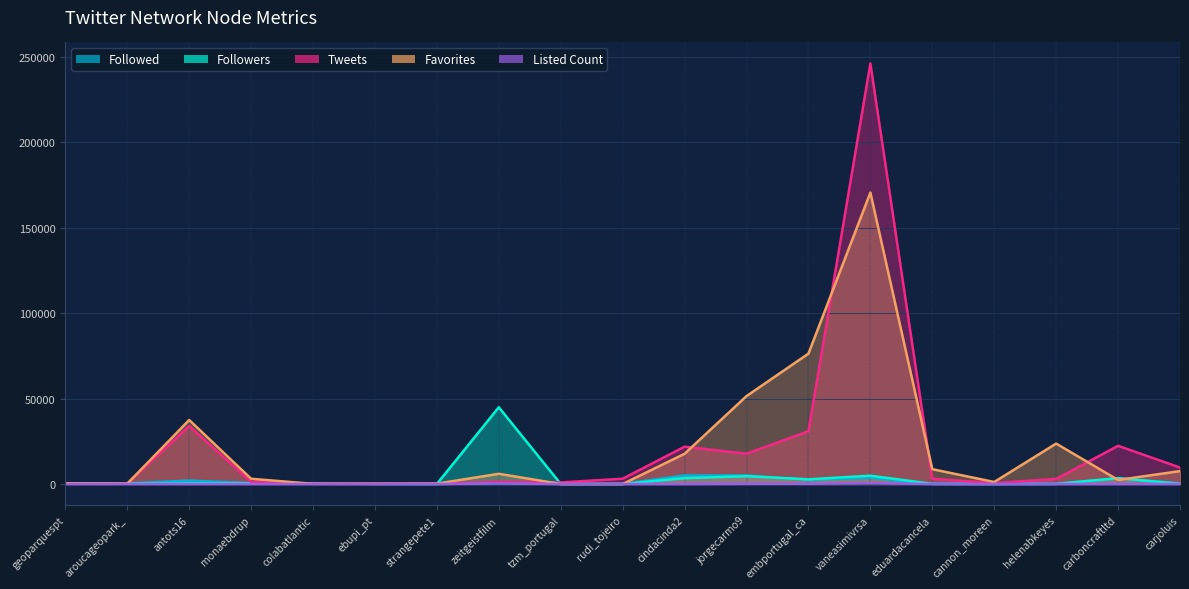

Where does the Favorites series first go above 3058?

antots16